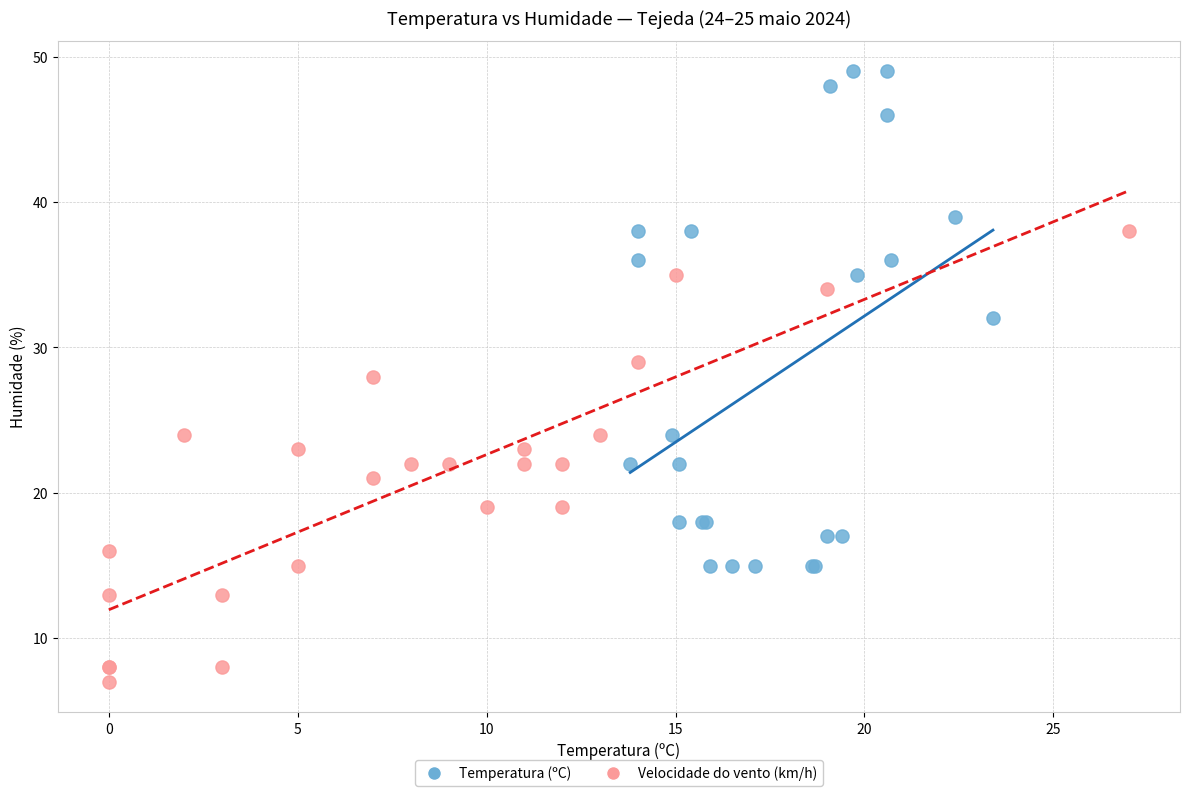

Which series reaches the minimum Y coordinate?

Velocidade do vento (km/h)